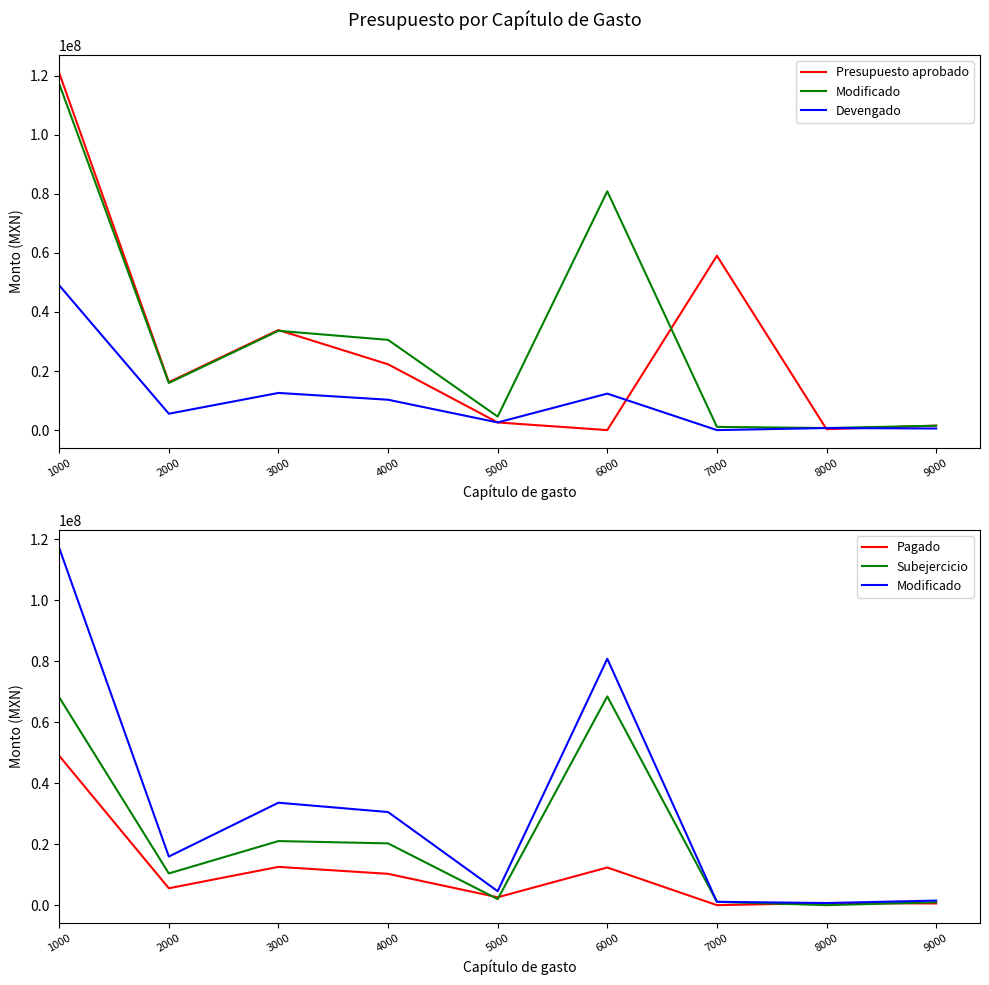

How many positive values does the Pagado series have?

8